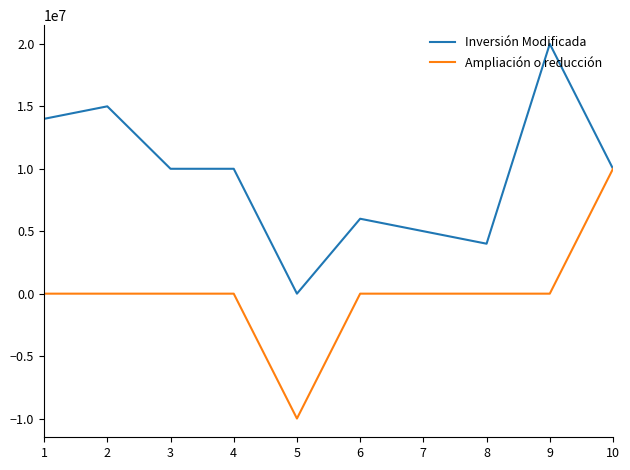

How many lines are shown in the chart?

2